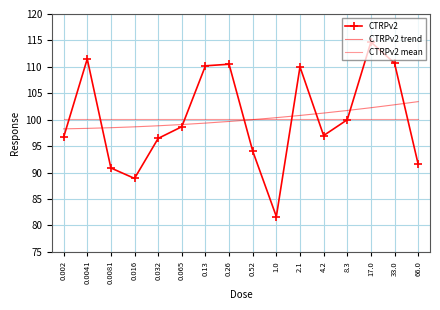

Which series has the widest spread of values?

CTRPv2